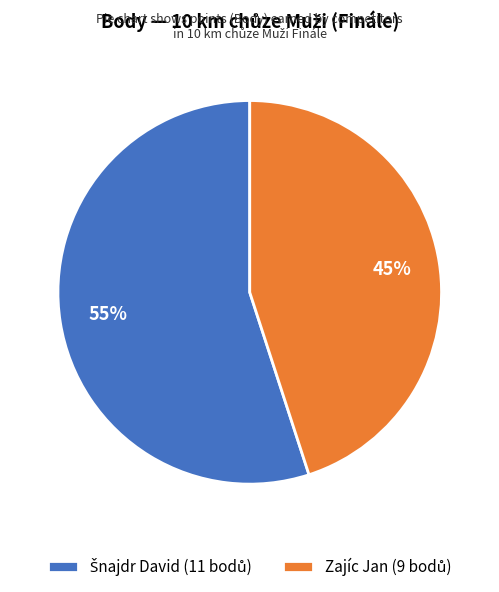

To the nearest percent, what is the difference between the largest and smallest slice percentages?

10%